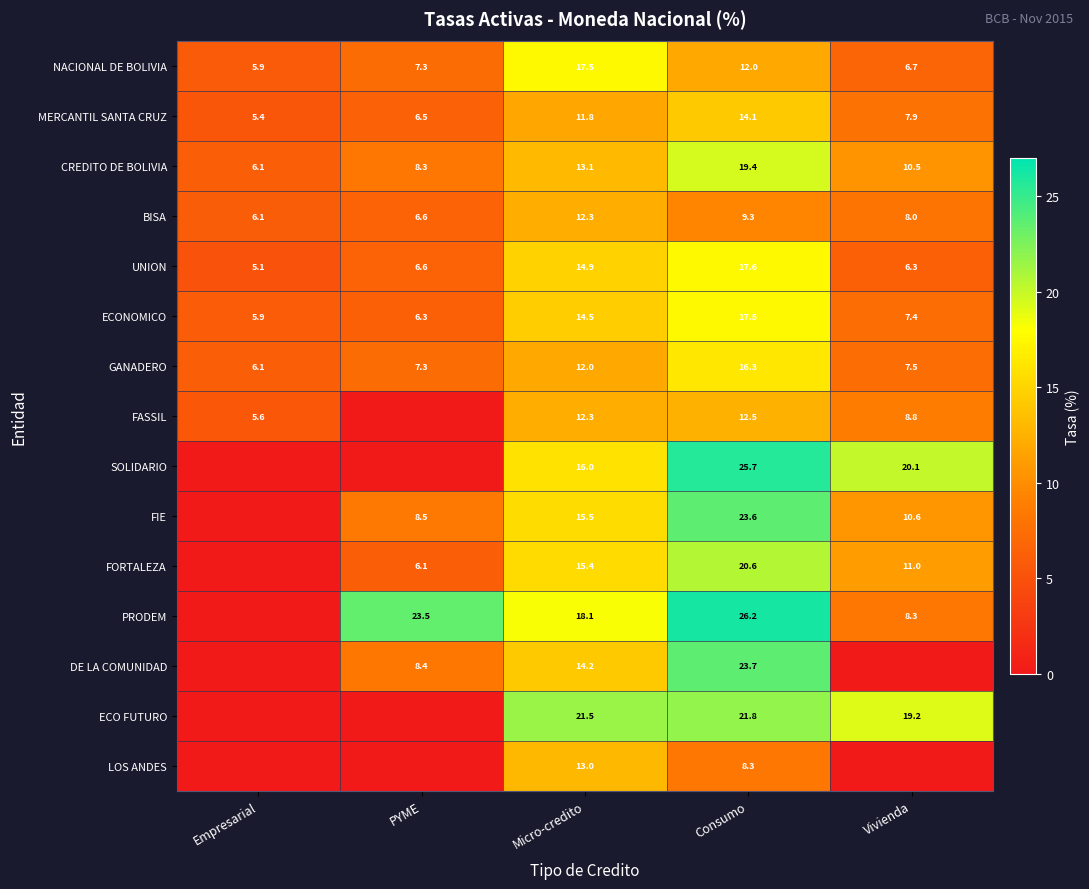

What is the average value of the MERCANTIL SANTA CRUZ series?

9.1